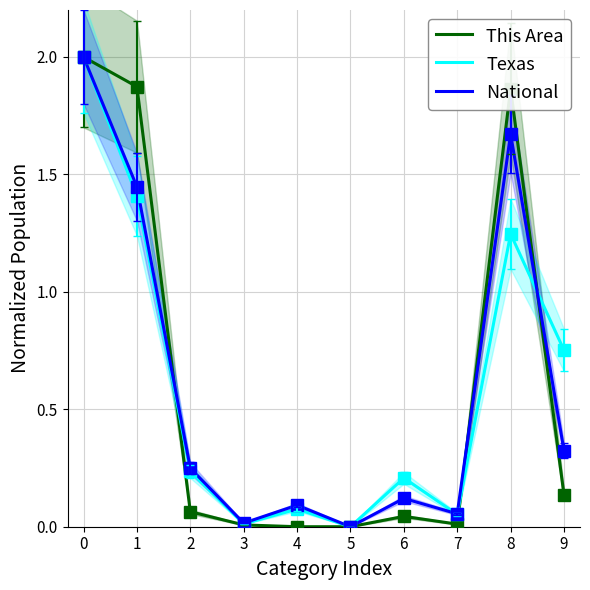

At which category does This Area reach its first local peak?

6